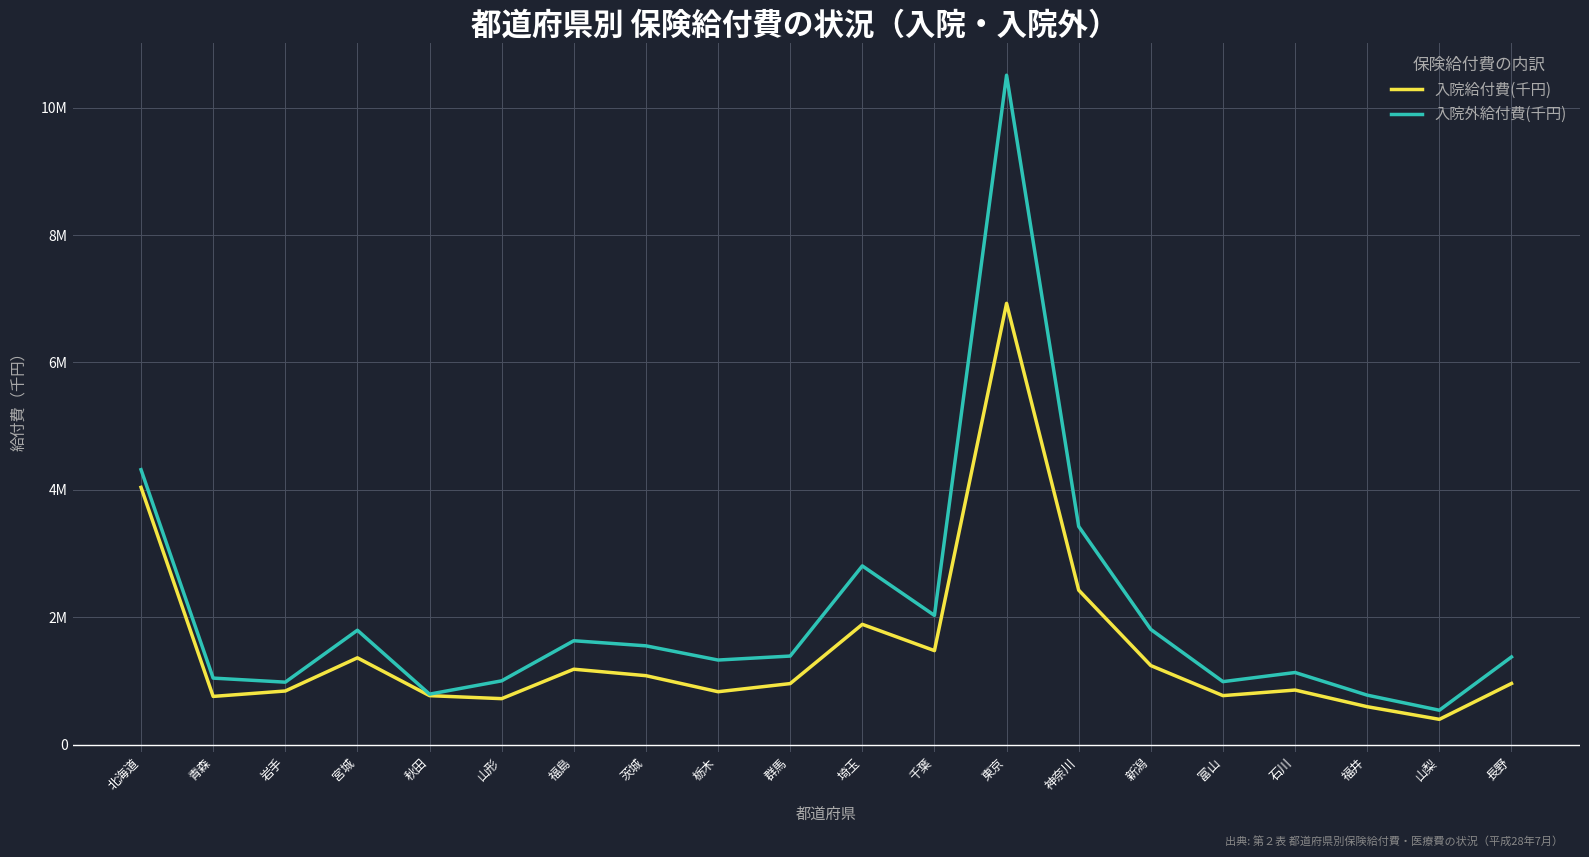

Where is the first local maximum for 入院給付費(千円)?

宮城